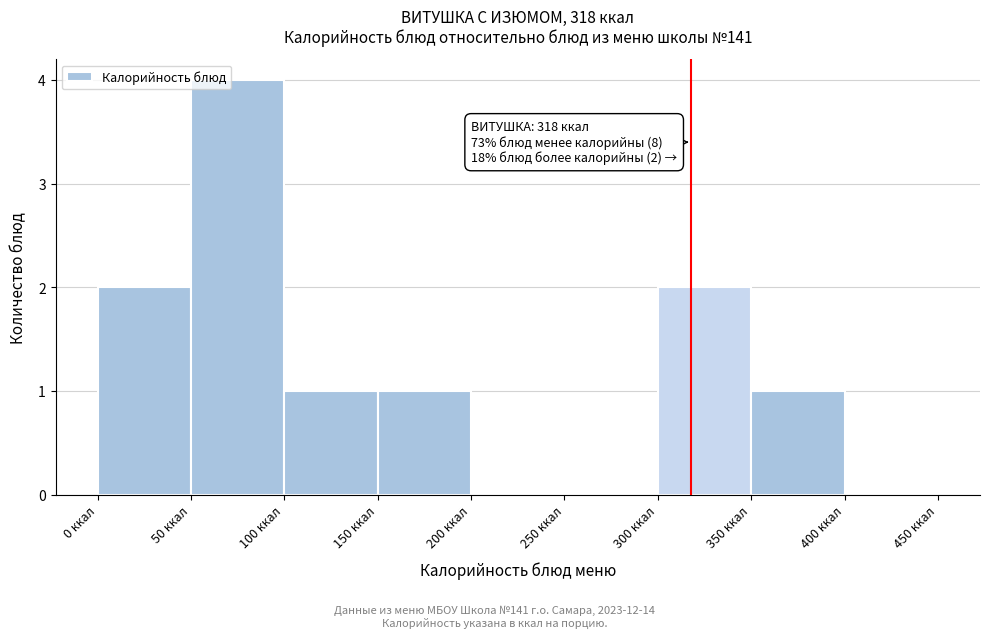

Over which range of the x-axis is the bar tallest?

50 to 100